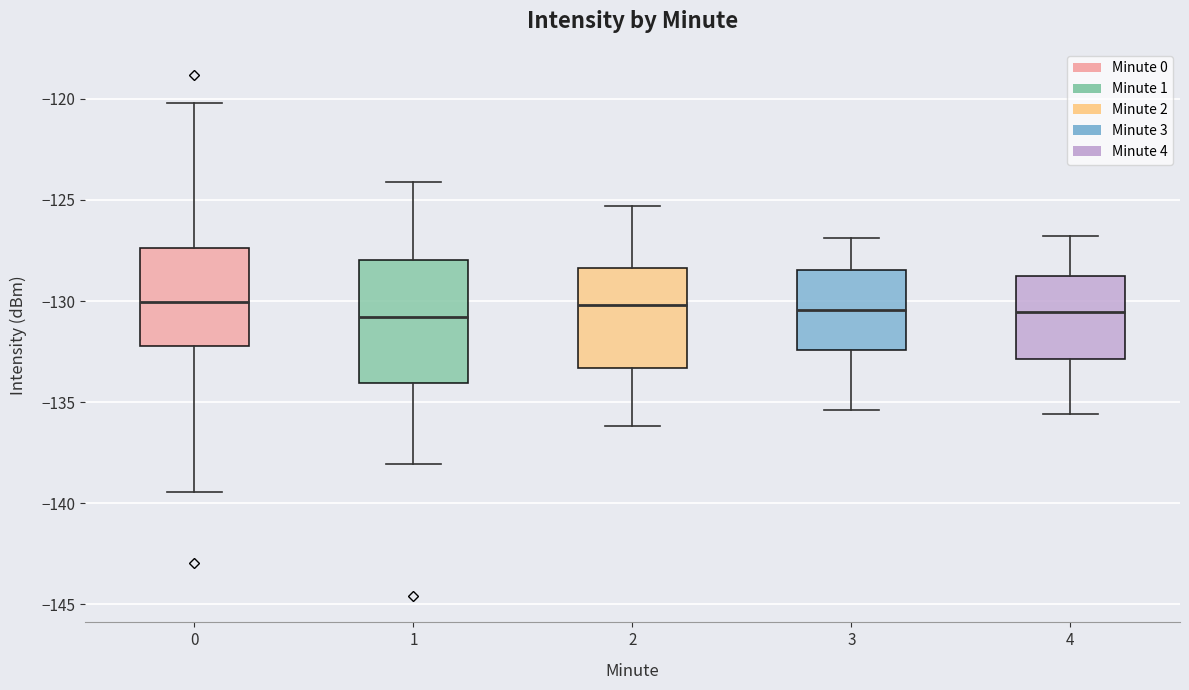

Reading left to right, read every box against the y-axis: the position of its median line, the range the box covers, and the ends of its whiskers. The values are not printed on the chart, so give them approximately, as read against the axis.

0: median -130.0, box -132.0 to -127.5, whiskers -139.5 to -120.0
1: median -131.0, box -134.0 to -128.0, whiskers -138.0 to -124.0
2: median -130.0, box -133.5 to -128.5, whiskers -136.0 to -125.5
3: median -130.5, box -132.5 to -128.5, whiskers -135.5 to -127.0
4: median -130.5, box -133.0 to -128.5, whiskers -135.5 to -127.0